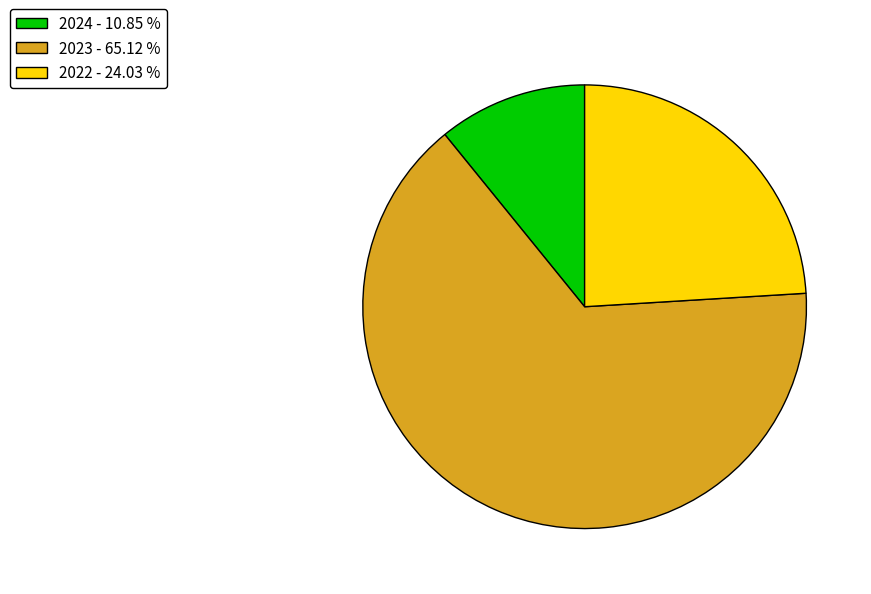

Approximately how many times larger is the value at 2022 - 24.03 % compared to 2023 - 65.12 %?

0.4